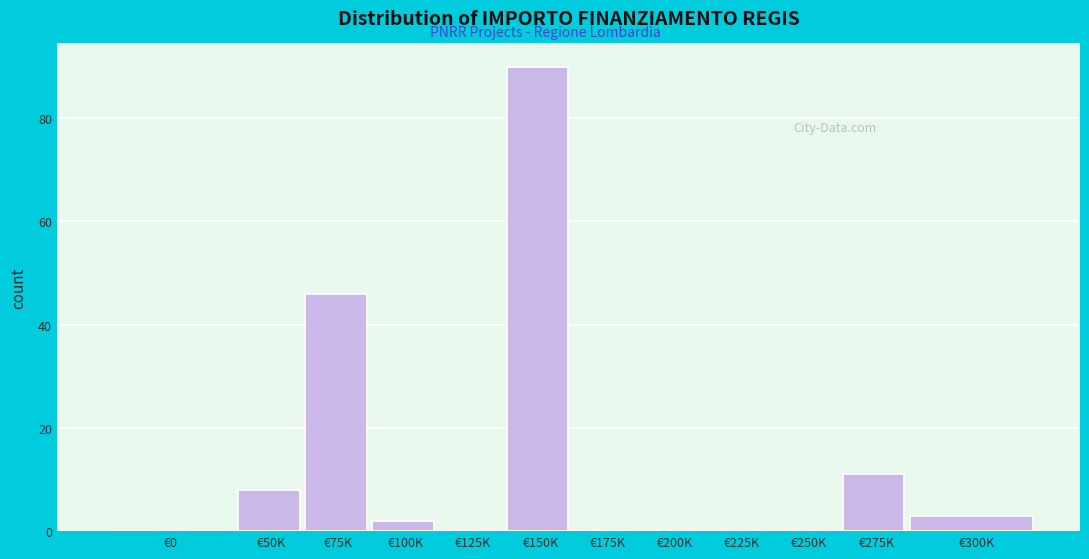

Reading left to right, list all the values displayed in this chart.

€0=0	€50K=8	€75K=46	€100K=2	€125K=0	€150K=90	€175K=0	€200K=0	€225K=0	€250K=0	€275K=11	€300K=3